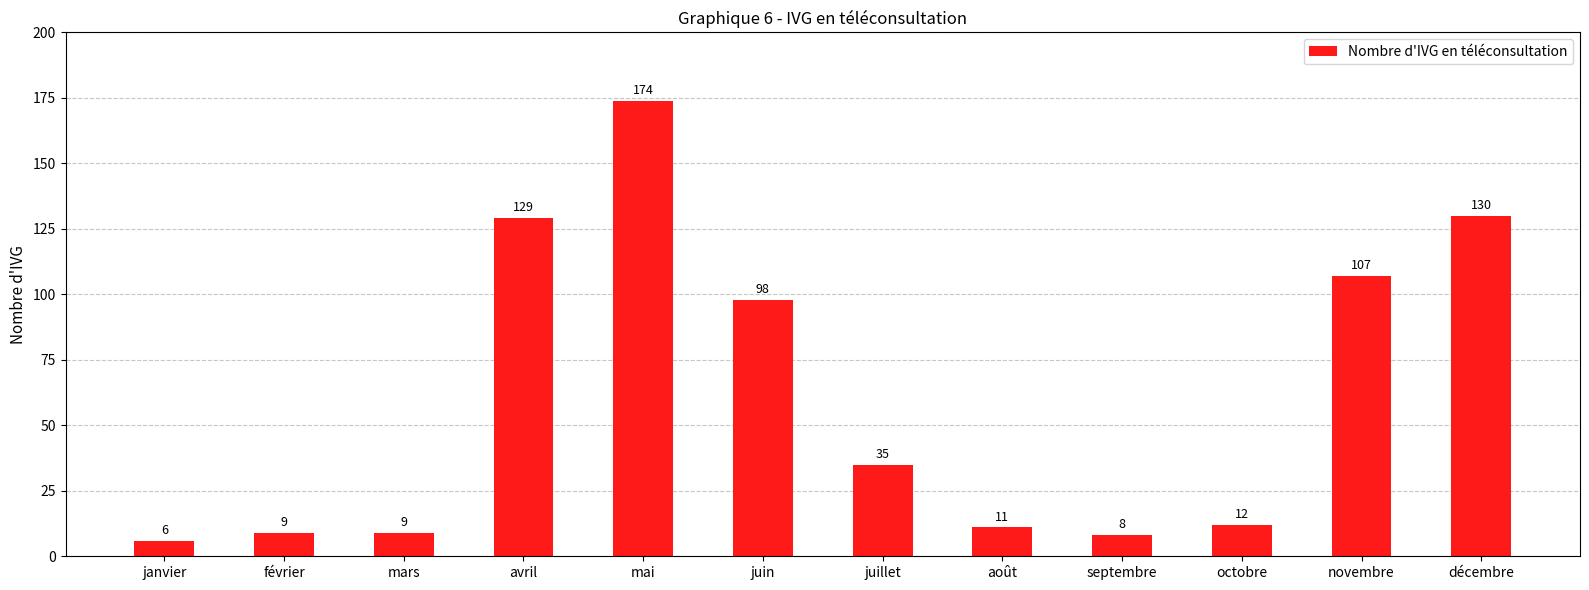

Reading right to left, what are all the values shown in this chart?

décembre=130	novembre=107	octobre=12	septembre=8	août=11	juillet=35	juin=98	mai=174	avril=129	mars=9	février=9	janvier=6